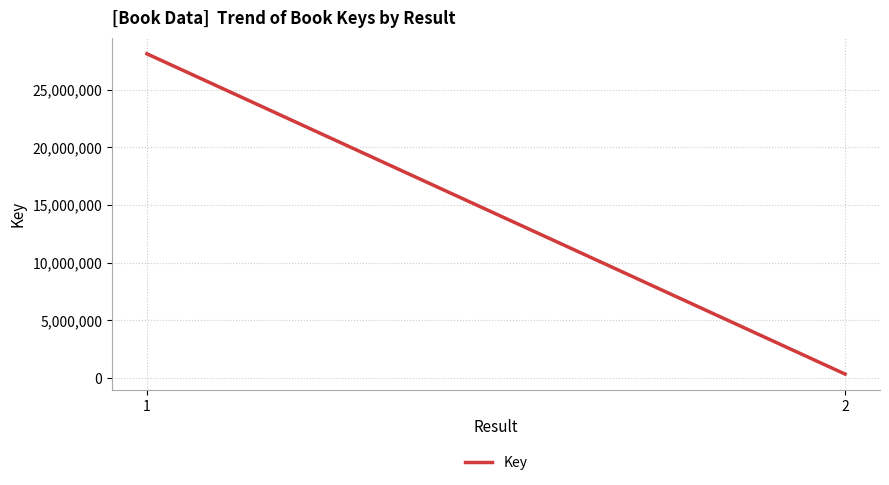

What is the maximum value shown in the chart?

28121778.0